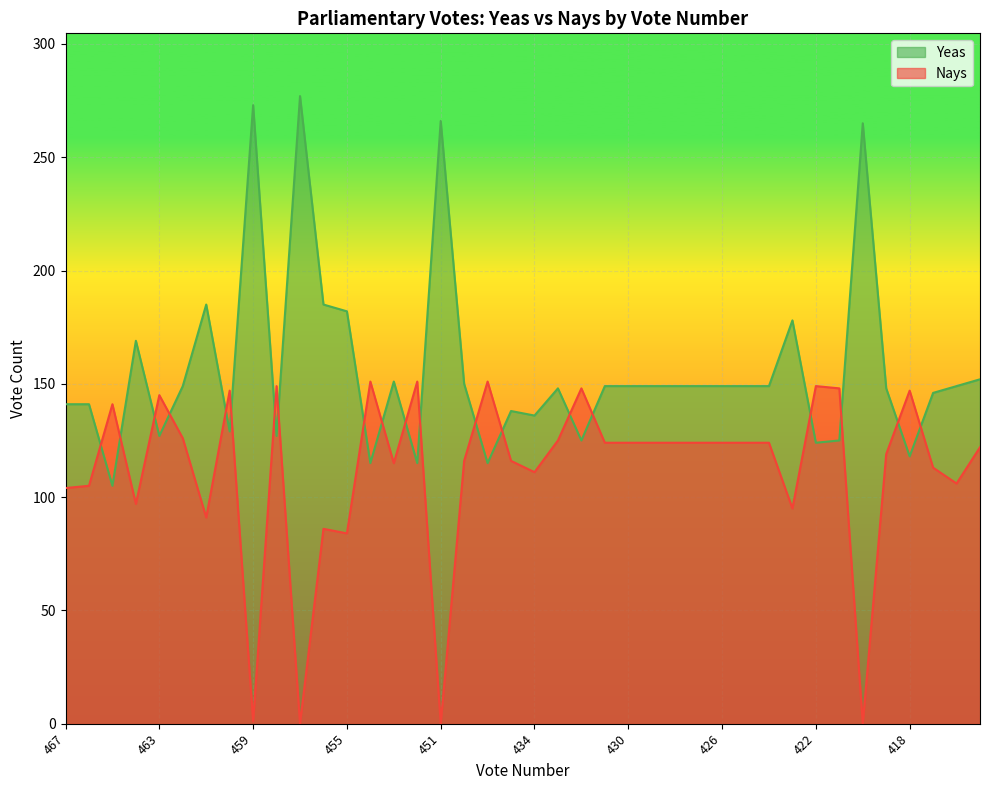

Reading left to right, list all the values displayed in this chart.

Yeas: 467=141	466=141	465=105	464=169	463=127	462=149	461=185	460=129	459=273	458=127	457=277	456=185	455=182	454=115	453=151	452=115	451=266	450=150	449=115	435=138	434=136	433=148	432=125	431=149	430=149	429=149	428=149	427=149	426=149	425=149	424=149	423=178	422=124	421=125	420=265	419=148	418=118	417=146	416=149	415=152
Nays: 467=104	466=105	465=141	464=97	463=145	462=126	461=91	460=147	459=1	458=149	457=0	456=86	455=84	454=151	453=115	452=151	451=0	450=116	449=151	435=116	434=111	433=125	432=148	431=124	430=124	429=124	428=124	427=124	426=124	425=124	424=124	423=95	422=149	421=148	420=0	419=119	418=147	417=113	416=106	415=122